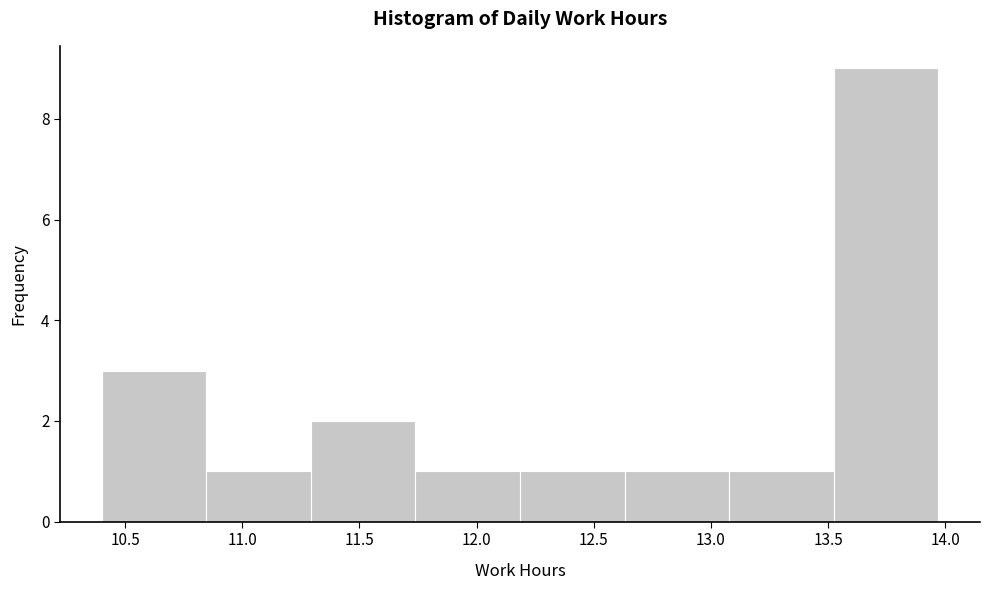

Reading left to right, list every bar in this chart as the range it spans on the x-axis followed by its height. Neither the bar edges nor the heights are printed on the chart, so give them approximately, as read against the axes.

10.40 to 10.85: 3
10.85 to 11.30: 1
11.30 to 11.75: 2
11.75 to 12.20: 1
12.20 to 12.65: 1
12.65 to 13.10: 1
13.10 to 13.50: 1
13.50 to 13.95: 9